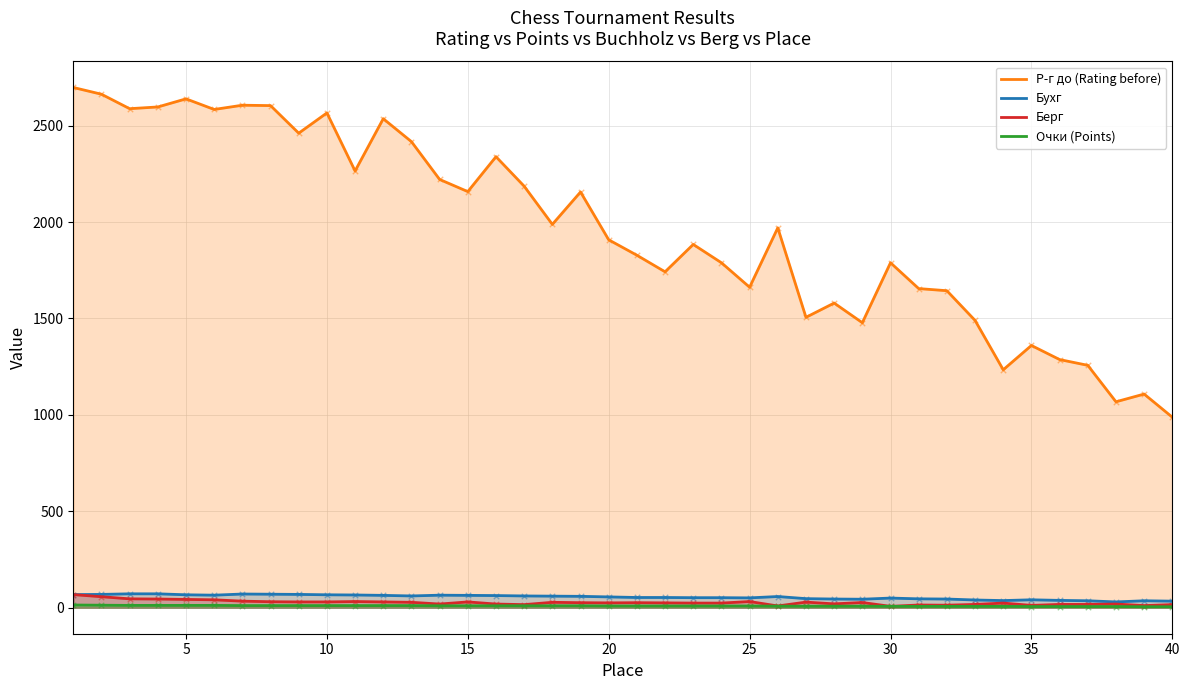

What are all the series names shown in the legend?

Р-г до (Rating before), Бухг, Берг, Очки (Points)